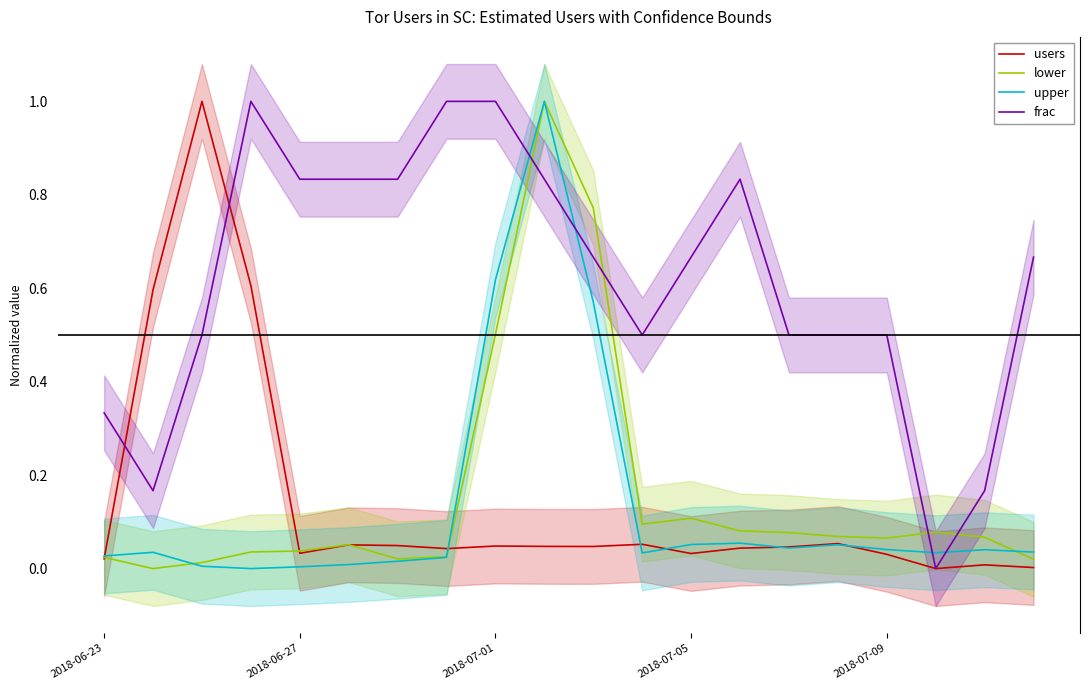

The upper series shows 0.9 at 2018-07-01. True or false?

False